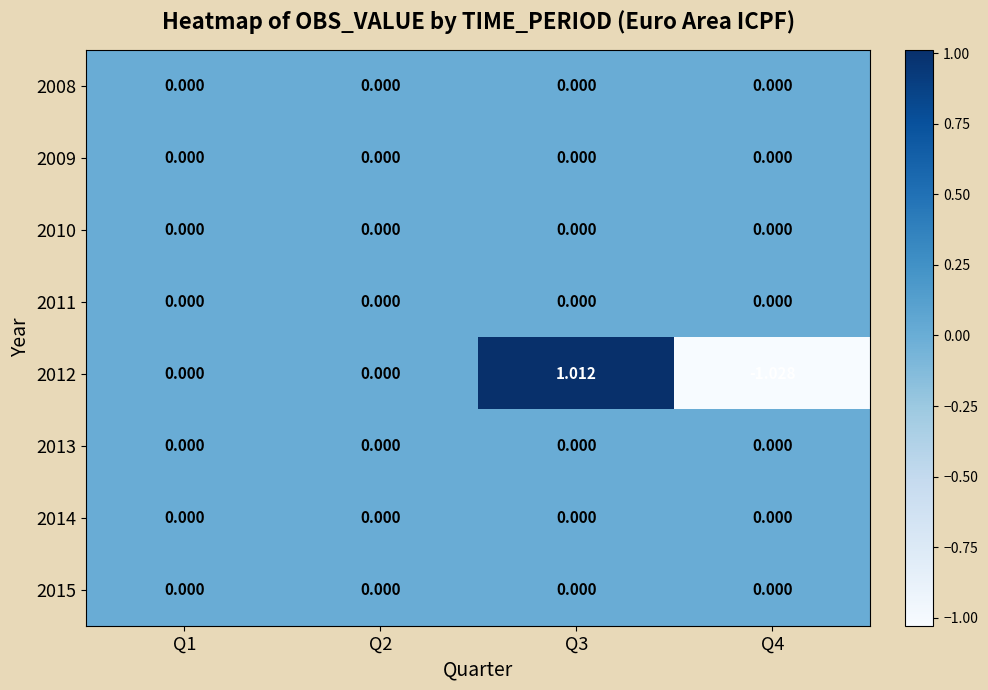

Rank the series at Q3 from highest to lowest value.

2012, 2008, 2009, 2010, 2011, 2013, 2014, 2015